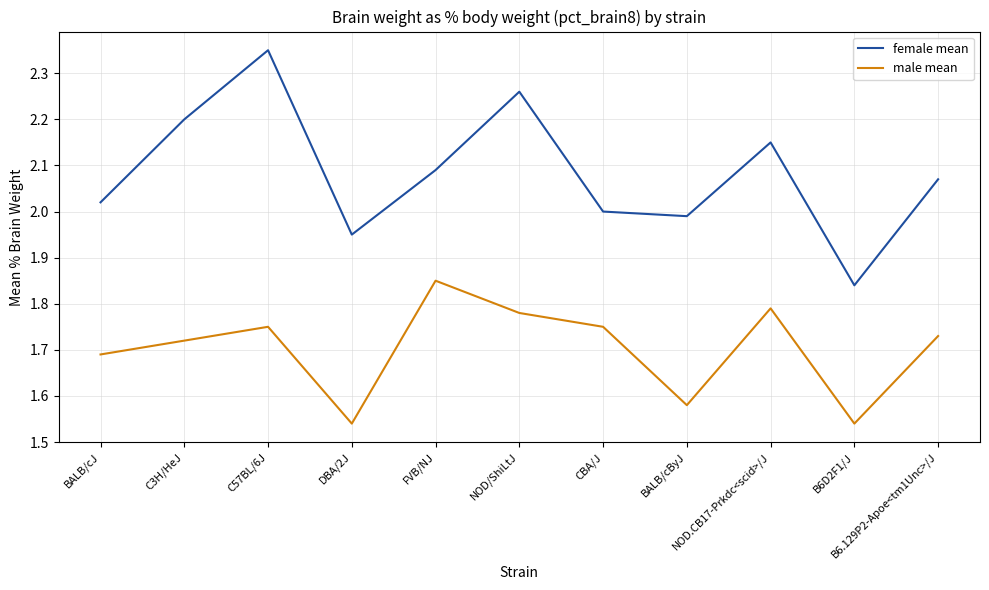

How many interior local peaks does the male mean series have?

3